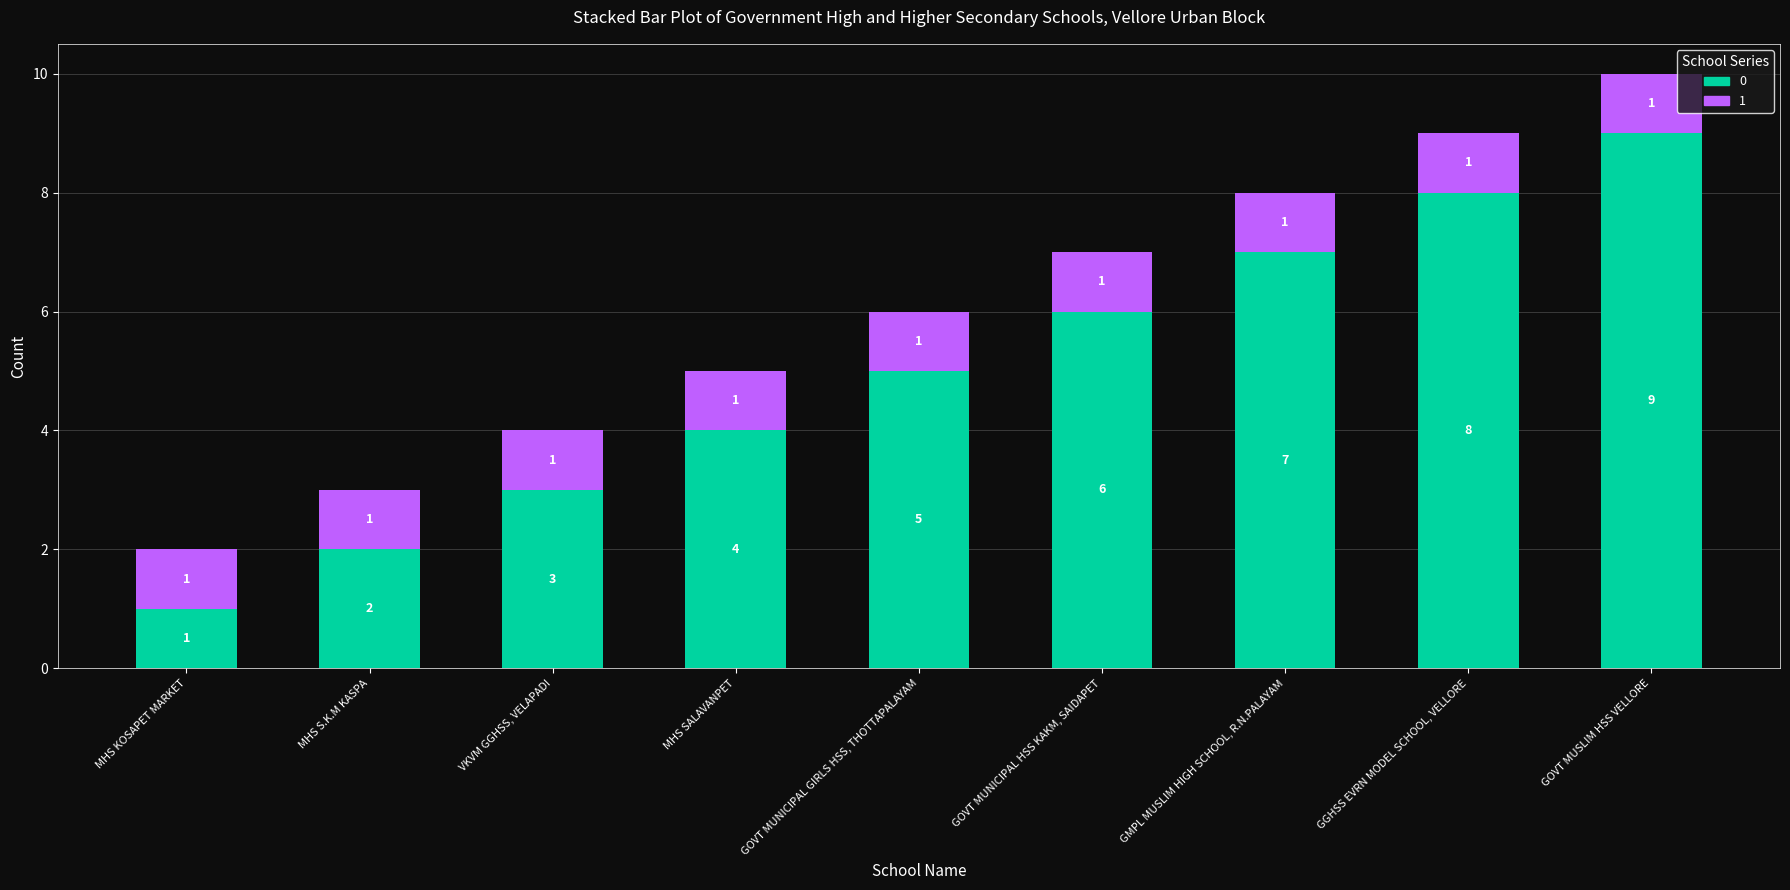

Which category has the lowest value in the 0 series?

MHS KOSAPET MARKET